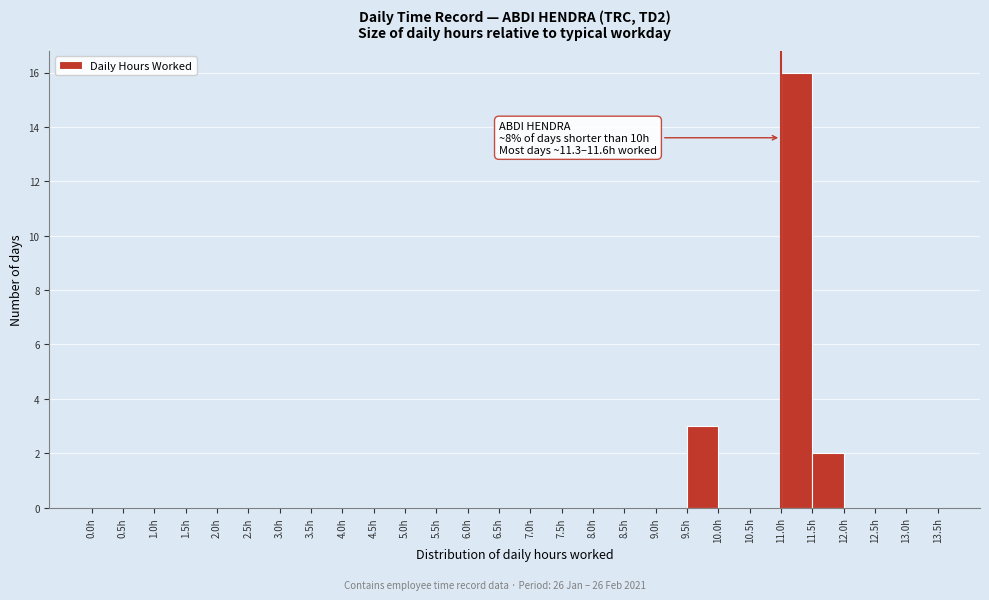

Which range on the x-axis has the tallest bar?

11.0 to 11.5